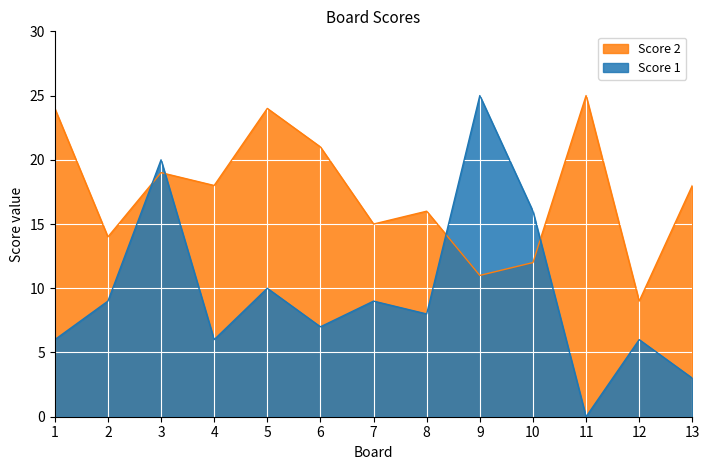

Reading left to right, list all the values displayed in this chart.

Score 1: 1=6	2=9	3=20	4=6	5=10	6=7	7=9	8=8	9=25	10=16	11=0	12=6	13=3
Score 2: 1=24	2=14	3=19	4=18	5=24	6=21	7=15	8=16	9=11	10=12	11=25	12=9	13=18